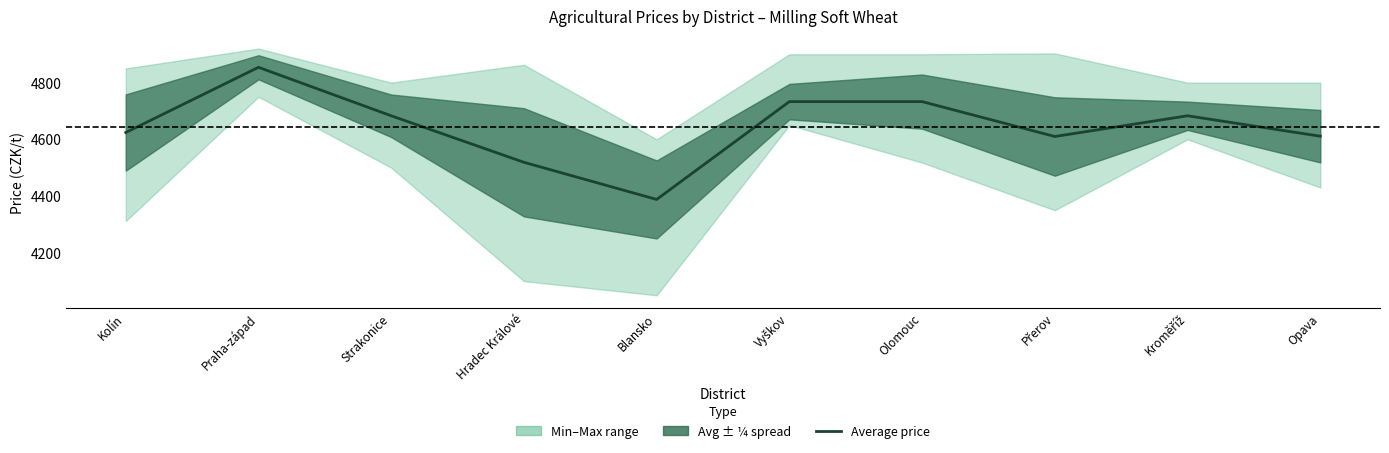

Reading left to right, transcribe all the data shown in this chart.

4624	4854	4683	4519	4388	4733	4733	4610	4683	4611